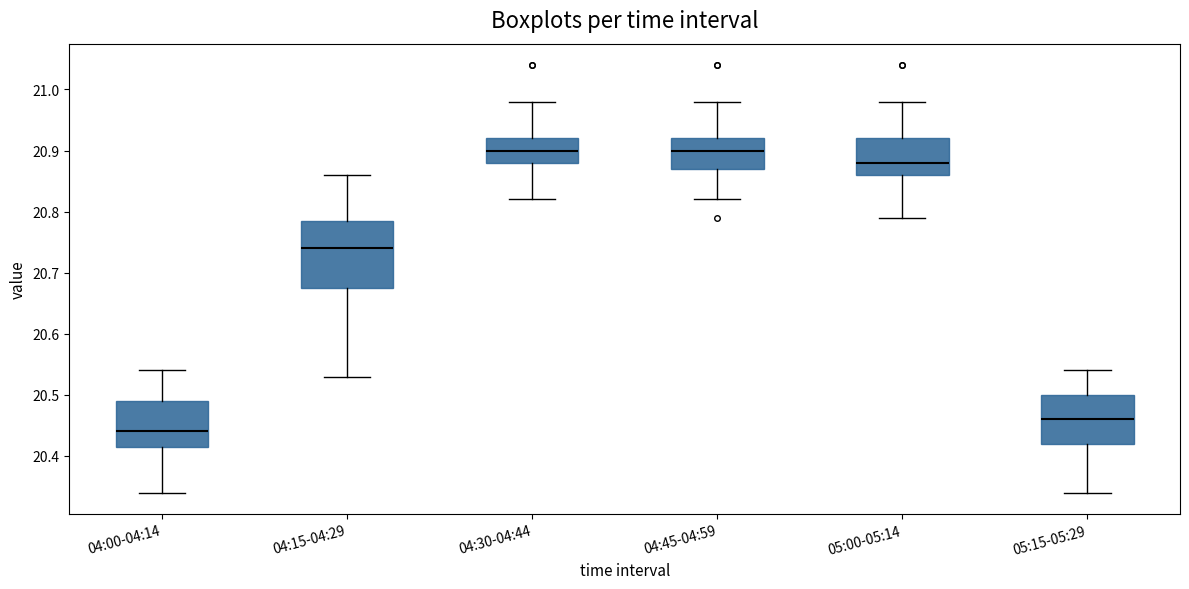

Which box has the lowest median line?

04:00-04:14